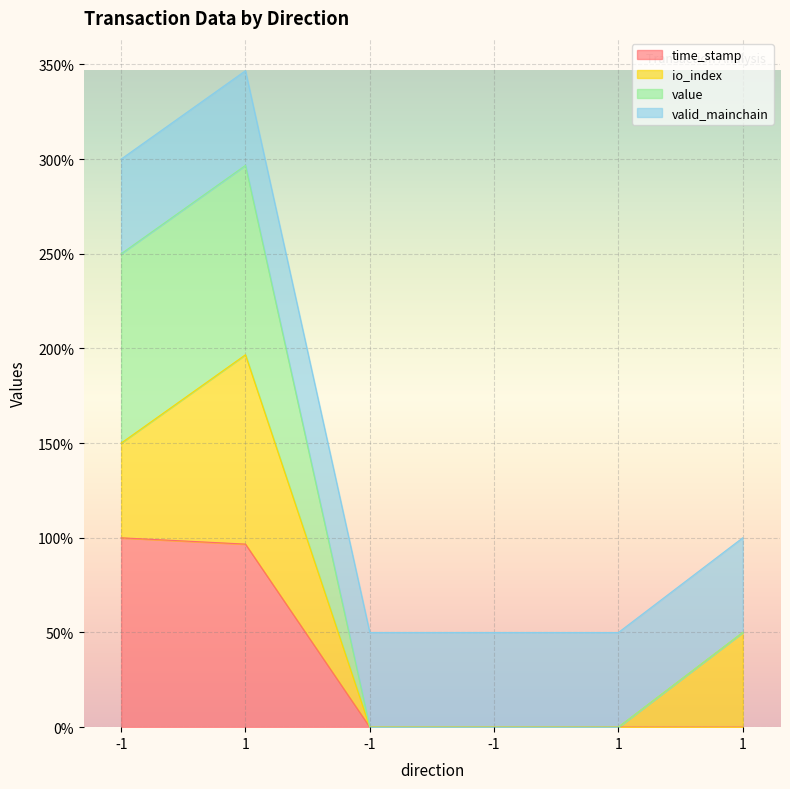

Which has a higher value, -1 or -1?

-1